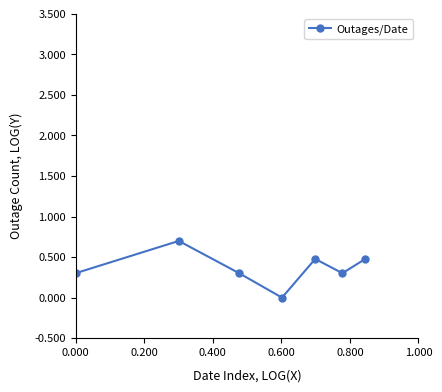

How many interior local valleys (lower than both neighbors) does the data have?

2